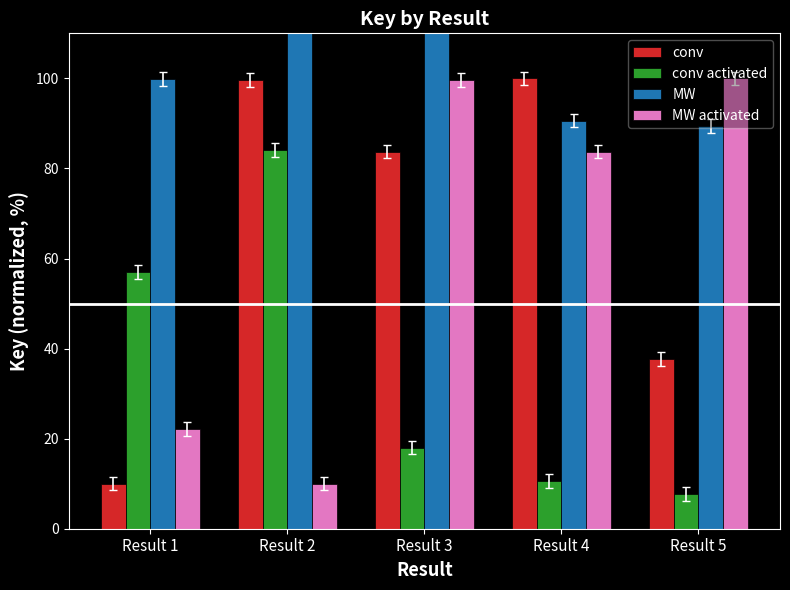

Reading left to right, what are all the values shown in this chart?

conv: Result 1=10.0	Result 2=99.6	Result 3=83.7	Result 4=100.0	Result 5=37.7
conv activated: Result 1=57.0	Result 2=84.1	Result 3=18.0	Result 4=10.6	Result 5=7.7
MW: Result 1=99.8	Result 2=116.8	Result 3=114.2	Result 4=90.6	Result 5=89.4
MW activated: Result 1=22.1	Result 2=10.0	Result 3=99.6	Result 4=83.7	Result 5=100.0